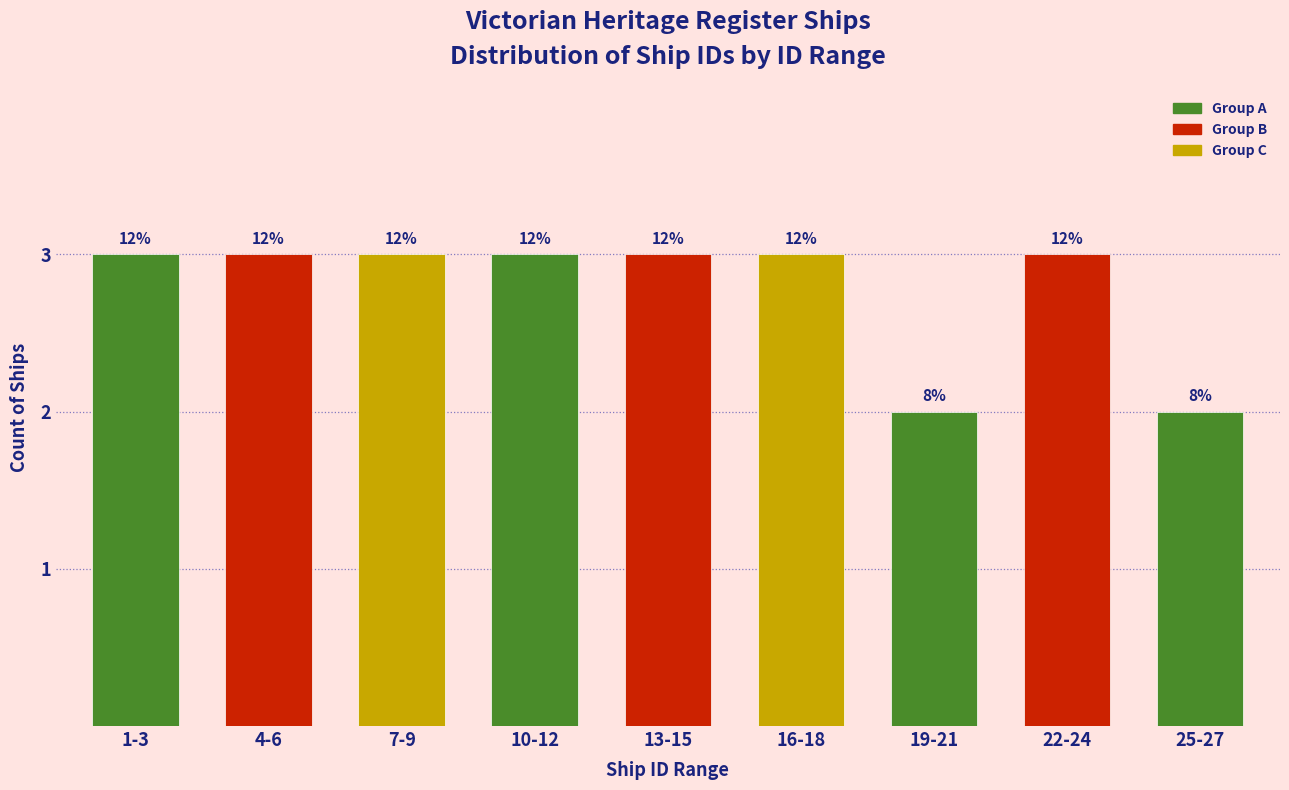

How many bars are there in total?

9